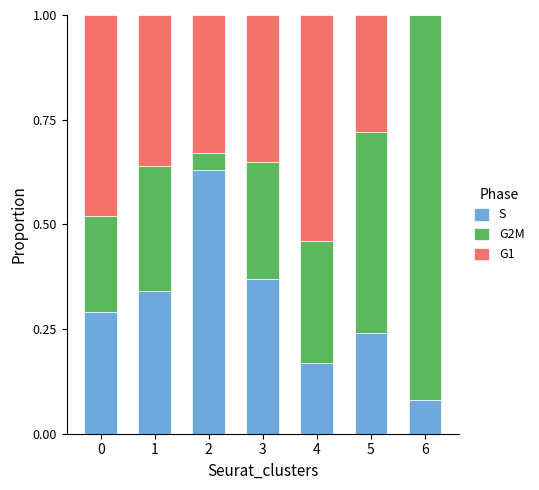

What is the sum of all S values?

2.1